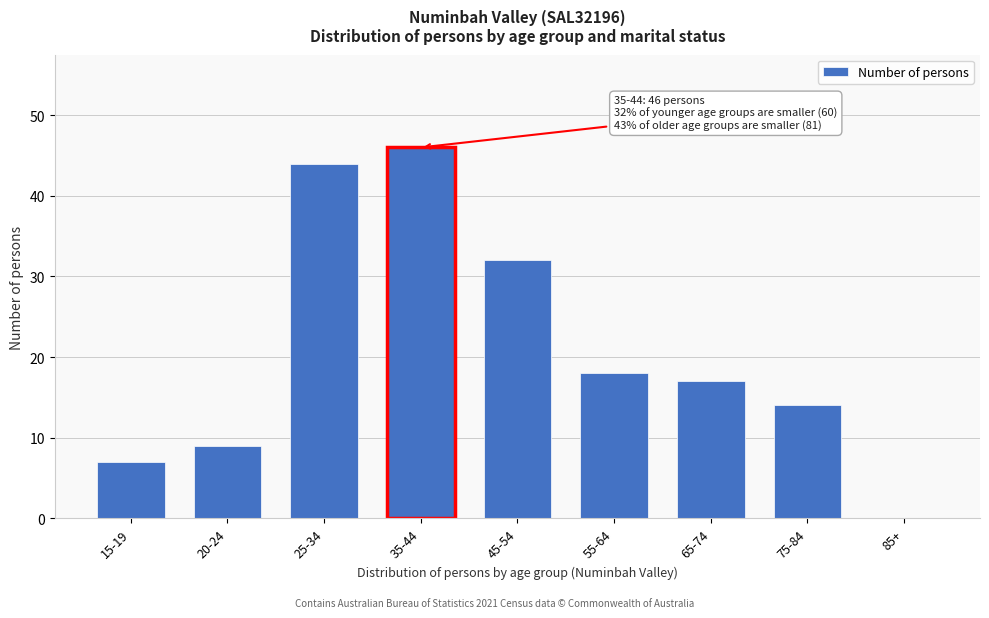

Reading right to left, transcribe all the data shown in this chart.

85+=0	75-84=14	65-74=17	55-64=18	45-54=32	35-44=46	25-34=44	20-24=9	15-19=7